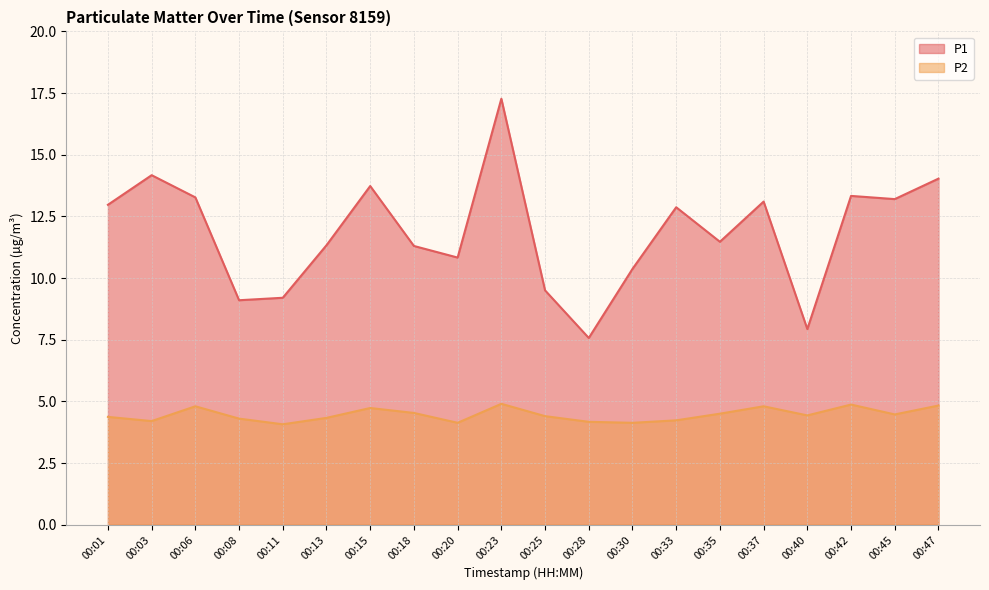

True or false: P1 and P2 cross at least once.

False